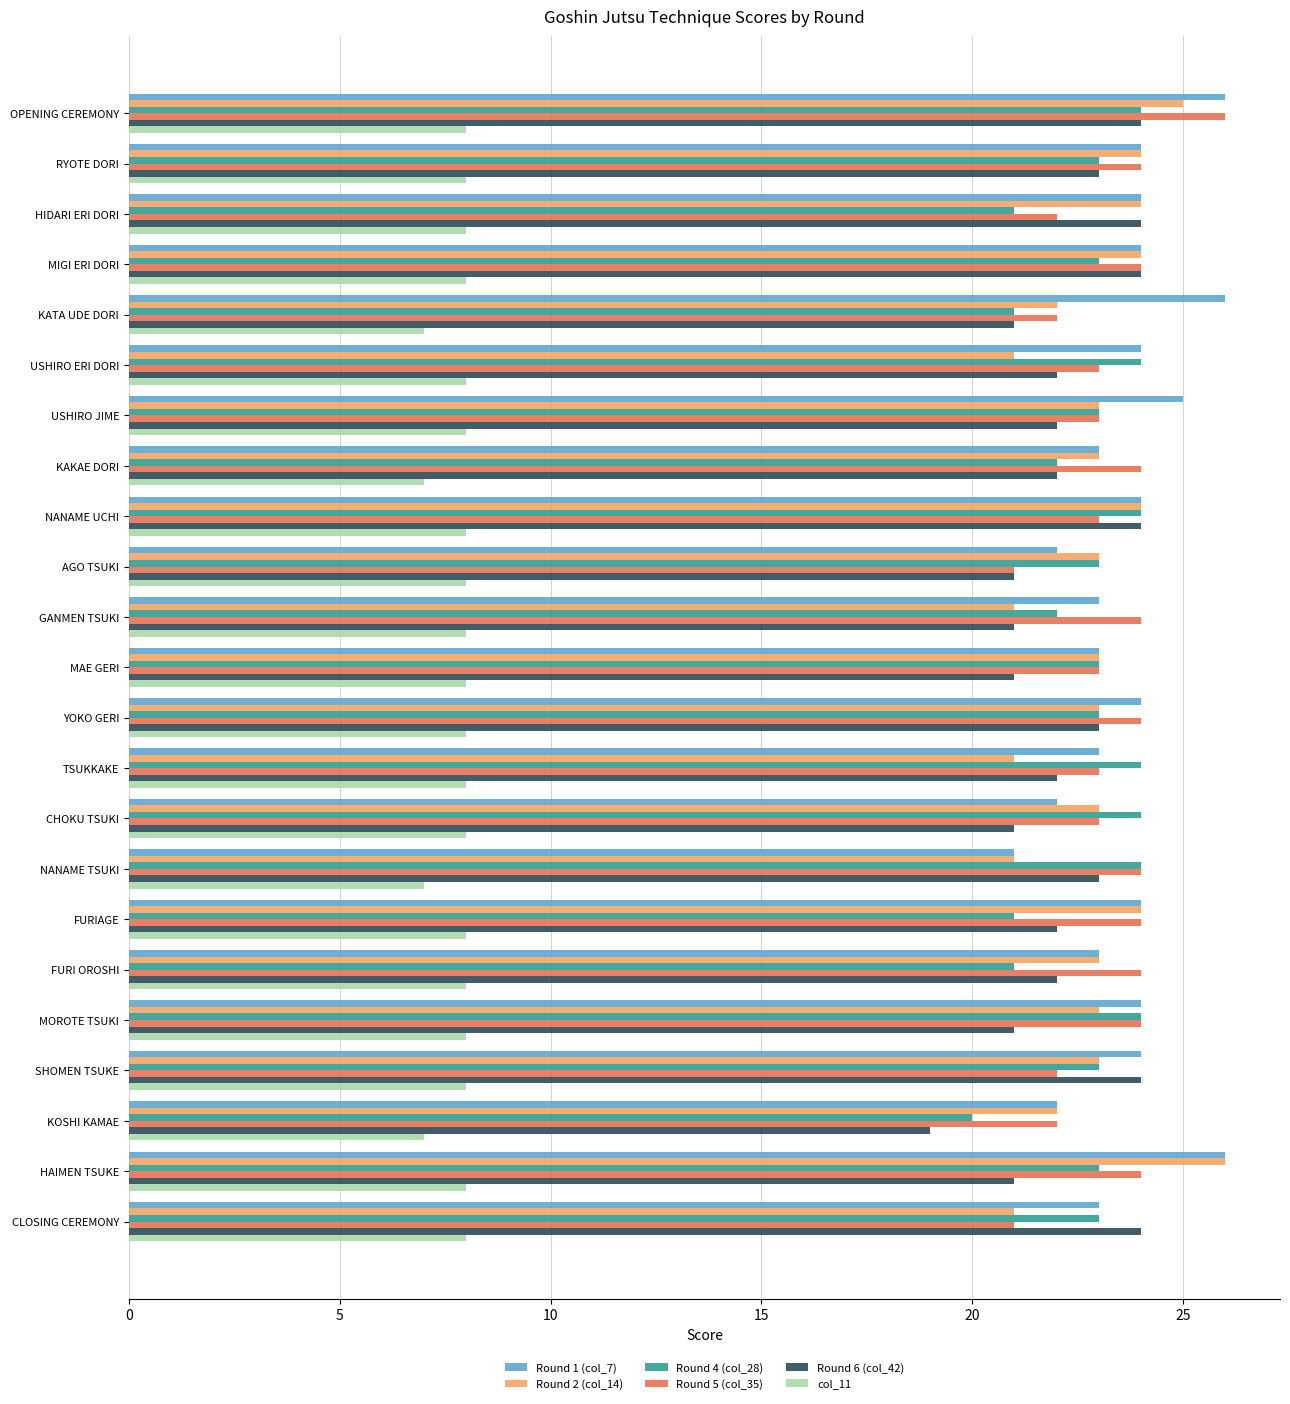

The value of Round 1 (col_7) at HIDARI ERI DORI is 24. True or false?

True